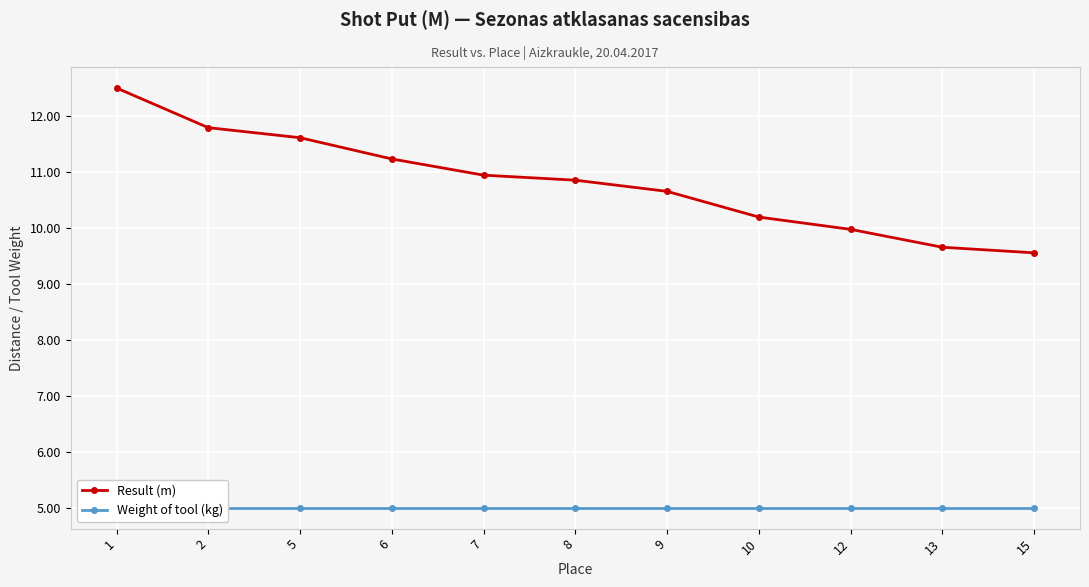

How many categories are shown in the chart?

11